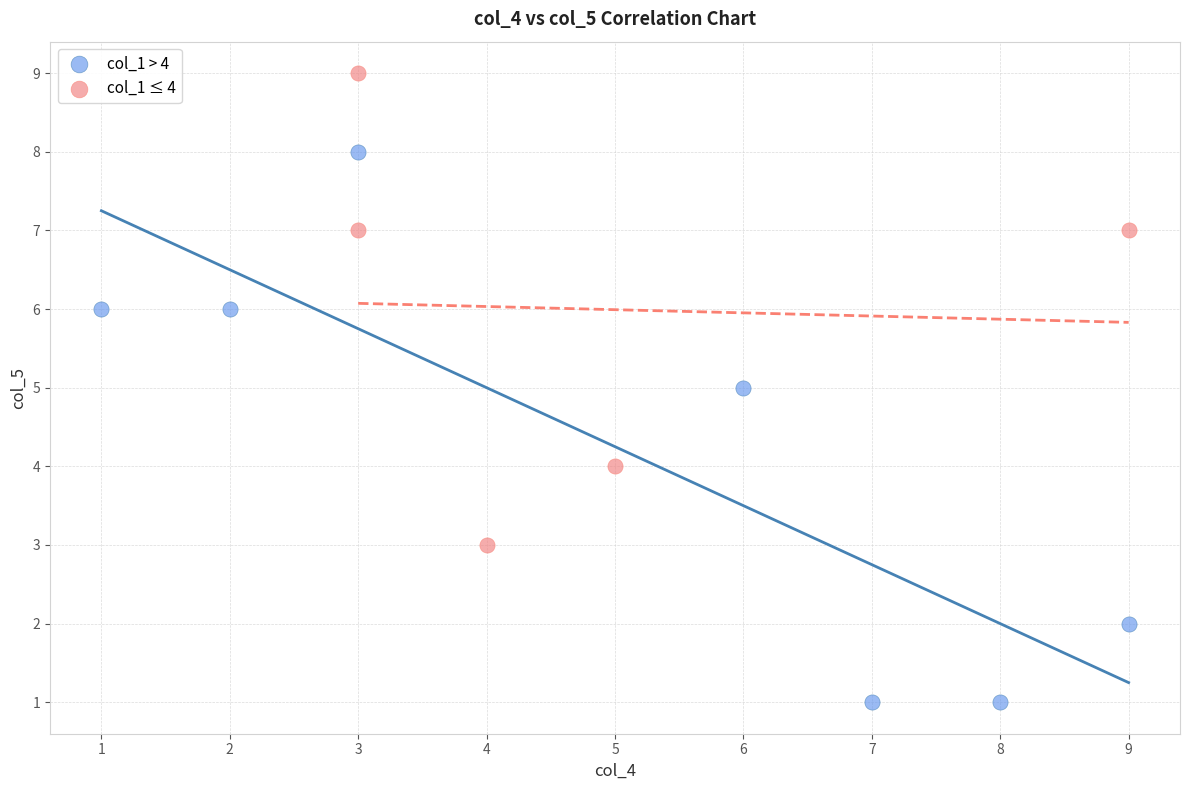

Which series contains the highest Y value?

col_1 ≤ 4